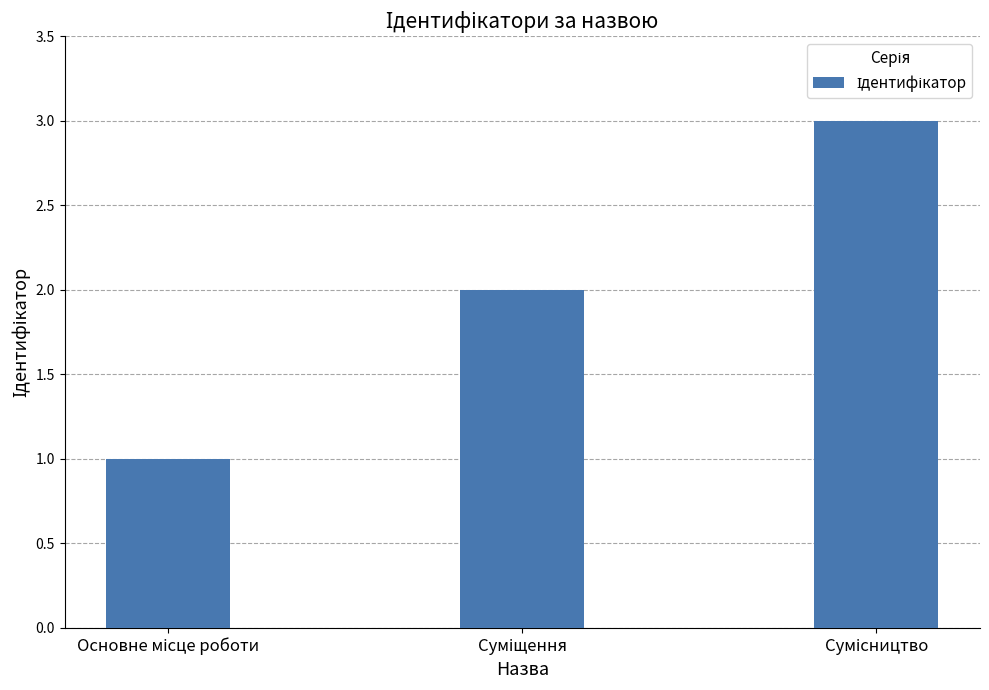

What is the sum of all values?

6